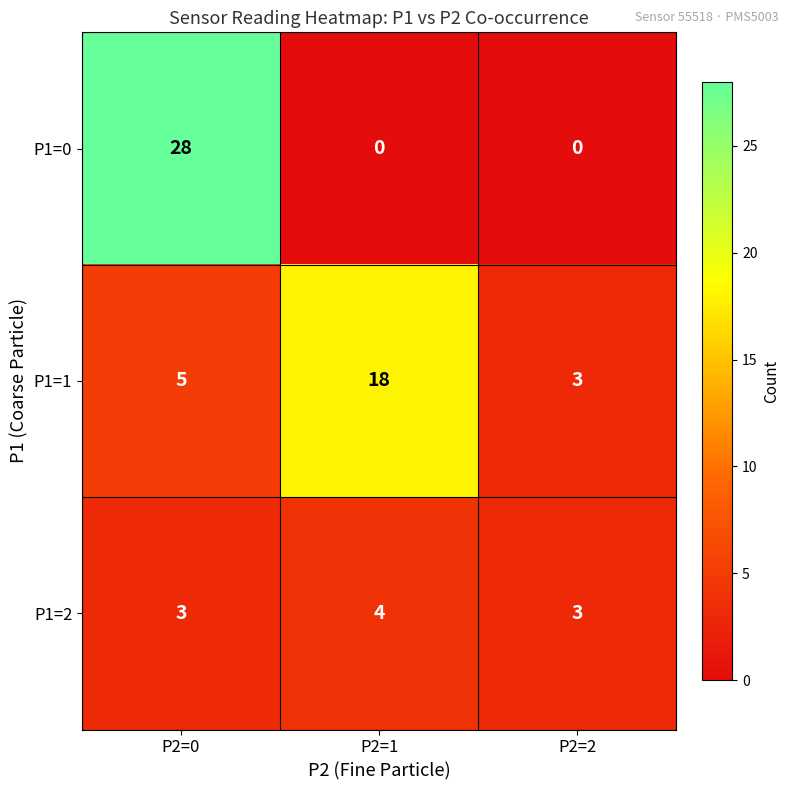

Which category has the highest value across all series?

P2=0